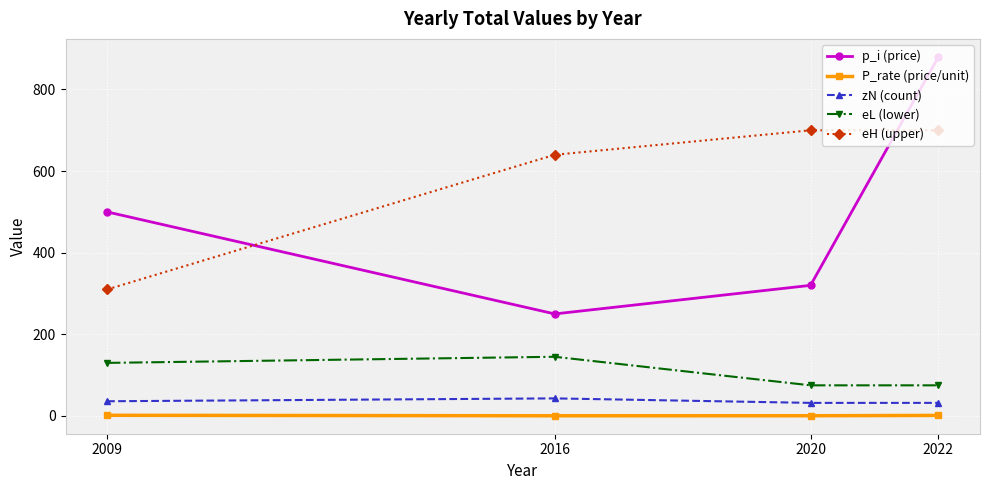

Where does the P_rate (price/unit) series first go above 1?

2009